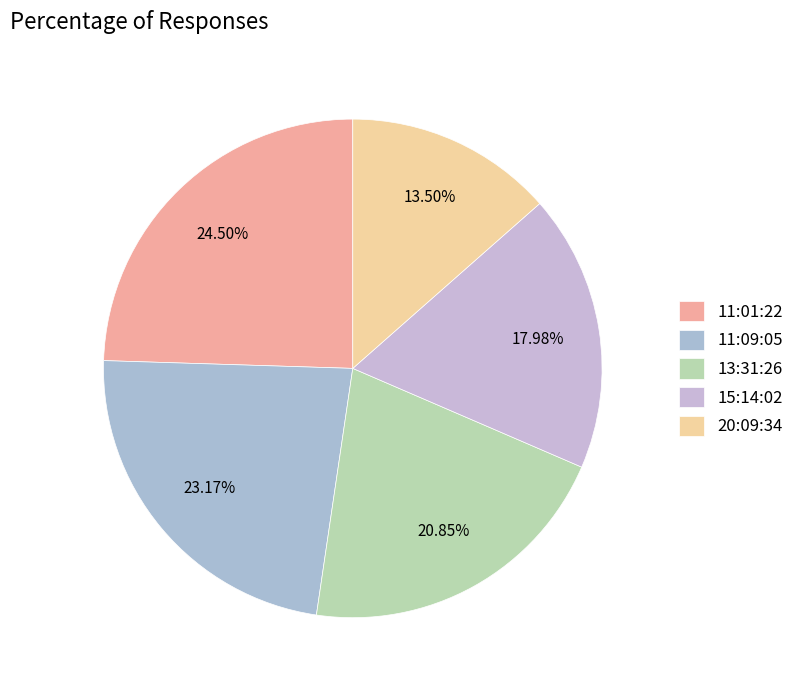

To the nearest percent, what is the difference between the largest and smallest slice percentages?

11%